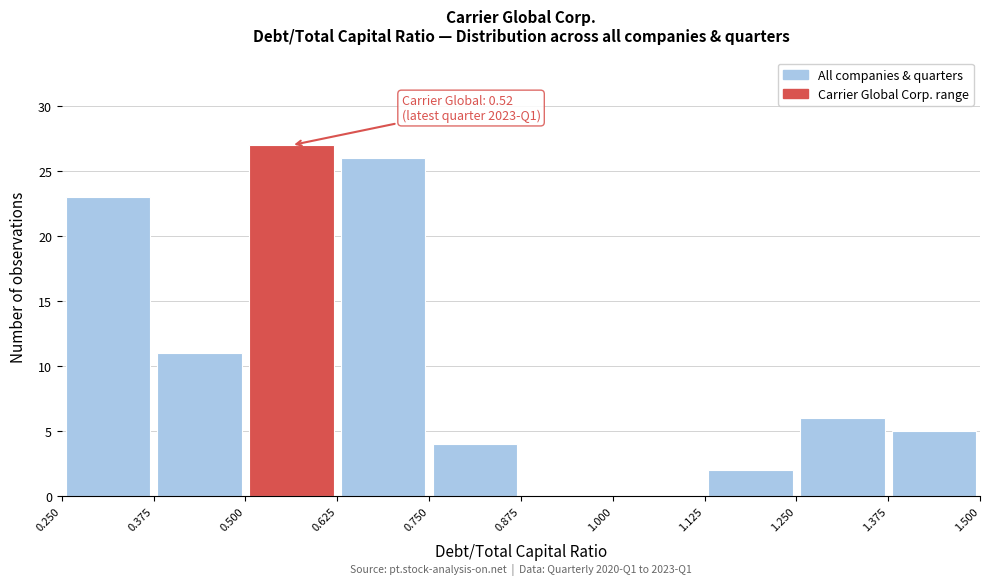

Over which range of the x-axis is the bar tallest?

0.500 to 0.625